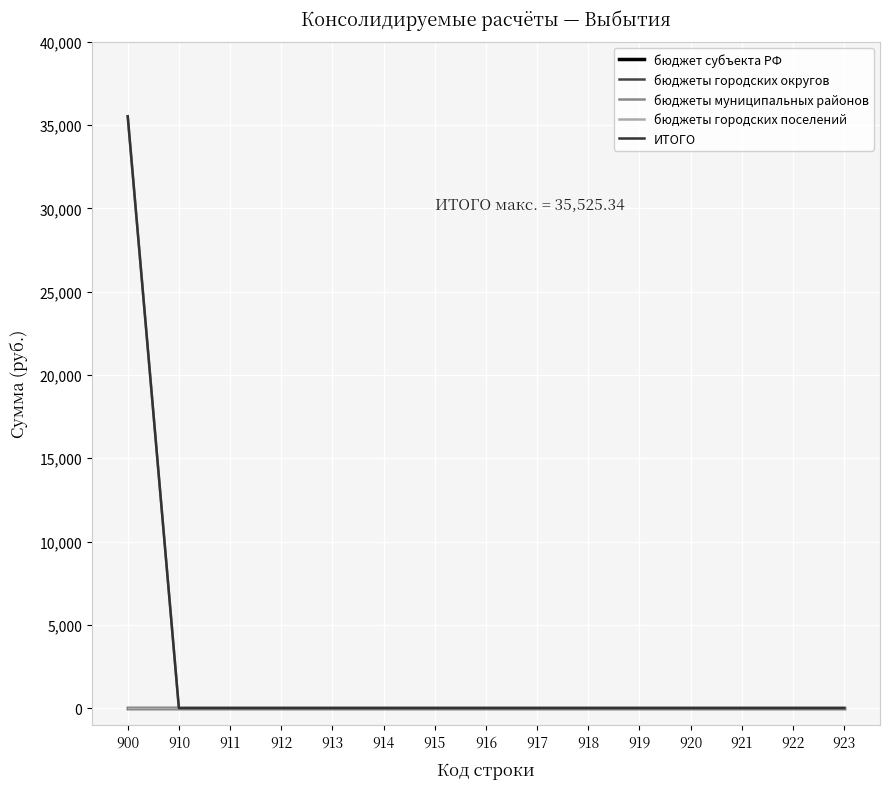

Reading left to right, extract all data points from this chart.

бюджет субъекта РФ: 900=0.0	910=0.0	911=0.0	912=0.0	913=0.0	914=0.0	915=0.0	916=0.0	917=0.0	918=0.0	919=0.0	920=0.0	921=0.0	922=0.0	923=0.0
бюджеты городских округов: 900=0.0	910=0.0	911=0.0	912=0.0	913=0.0	914=0.0	915=0.0	916=0.0	917=0.0	918=0.0	919=0.0	920=0.0	921=0.0	922=0.0	923=0.0
бюджеты муниципальных районов: 900=35525.3	910=0.0	911=0.0	912=0.0	913=0.0	914=0.0	915=0.0	916=0.0	917=0.0	918=0.0	919=0.0	920=0.0	921=0.0	922=0.0	923=0.0
бюджеты городских поселений: 900=0.0	910=0.0	911=0.0	912=0.0	913=0.0	914=0.0	915=0.0	916=0.0	917=0.0	918=0.0	919=0.0	920=0.0	921=0.0	922=0.0	923=0.0
ИТОГО: 900=35525.3	910=0.0	911=0.0	912=0.0	913=0.0	914=0.0	915=0.0	916=0.0	917=0.0	918=0.0	919=0.0	920=0.0	921=0.0	922=0.0	923=0.0